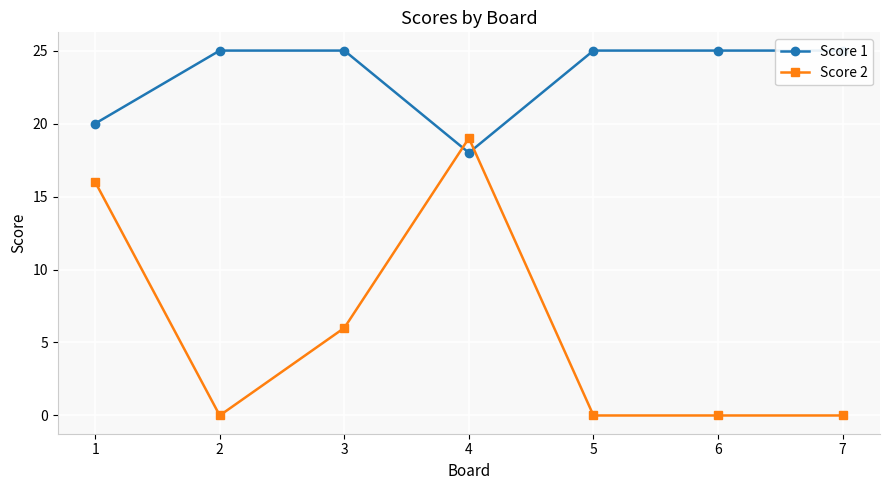

How many times do Score 1 and Score 2 cross each other?

2